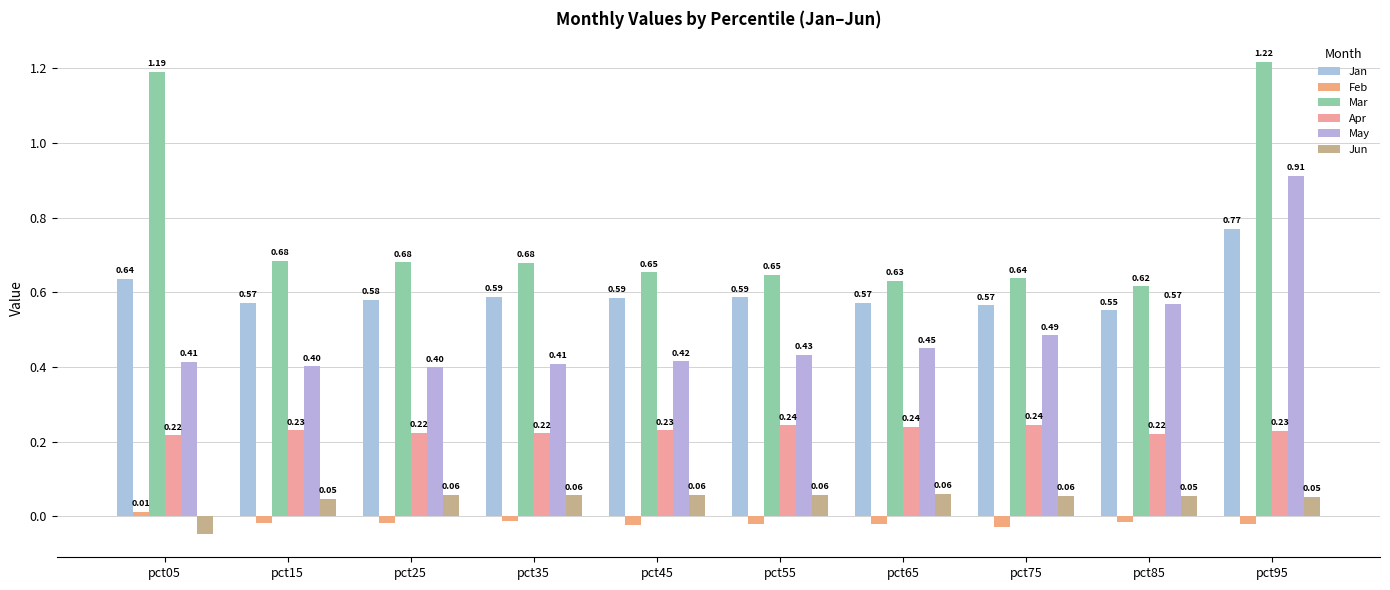

Which has a higher value, pct35 or pct95?

pct95